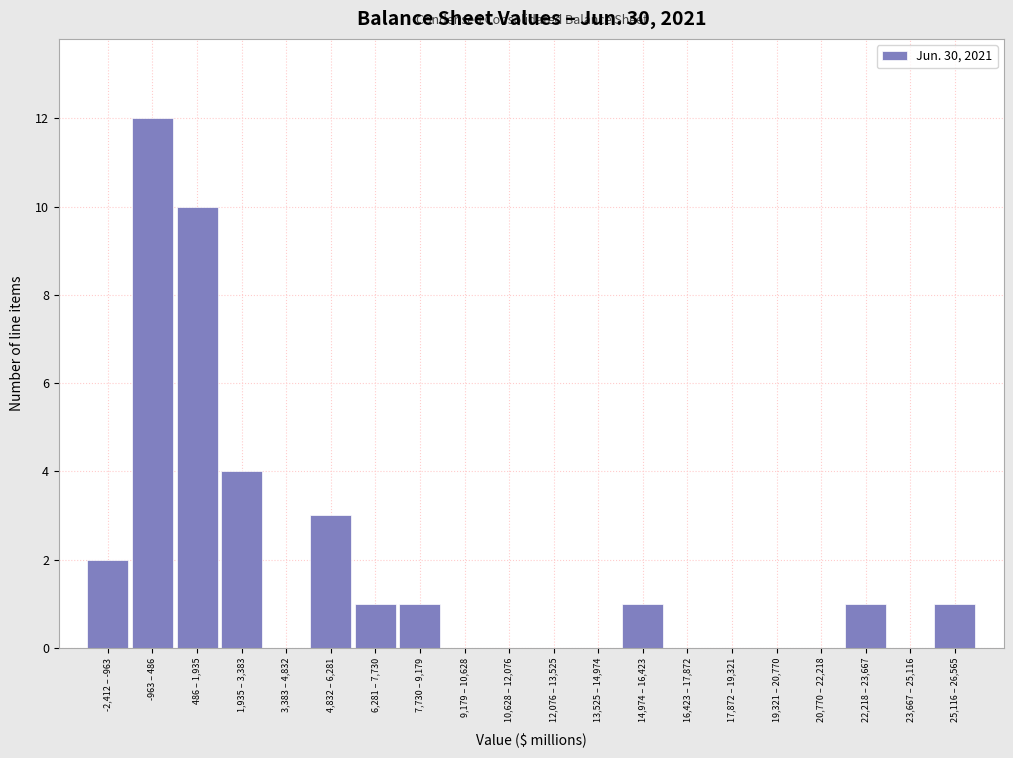

Reading right to left, extract all data points from this chart.

25,116 – 26,565=1	23,667 – 25,116=0	22,218 – 23,667=1	20,770 – 22,218=0	19,321 – 20,770=0	17,872 – 19,321=0	16,423 – 17,872=0	14,974 – 16,423=1	13,525 – 14,974=0	12,076 – 13,525=0	10,628 – 12,076=0	9,179 – 10,628=0	7,730 – 9,179=1	6,281 – 7,730=1	4,832 – 6,281=3	3,383 – 4,832=0	1,935 – 3,383=4	486 – 1,935=10	-963 – 486=12	-2,412 – -963=2